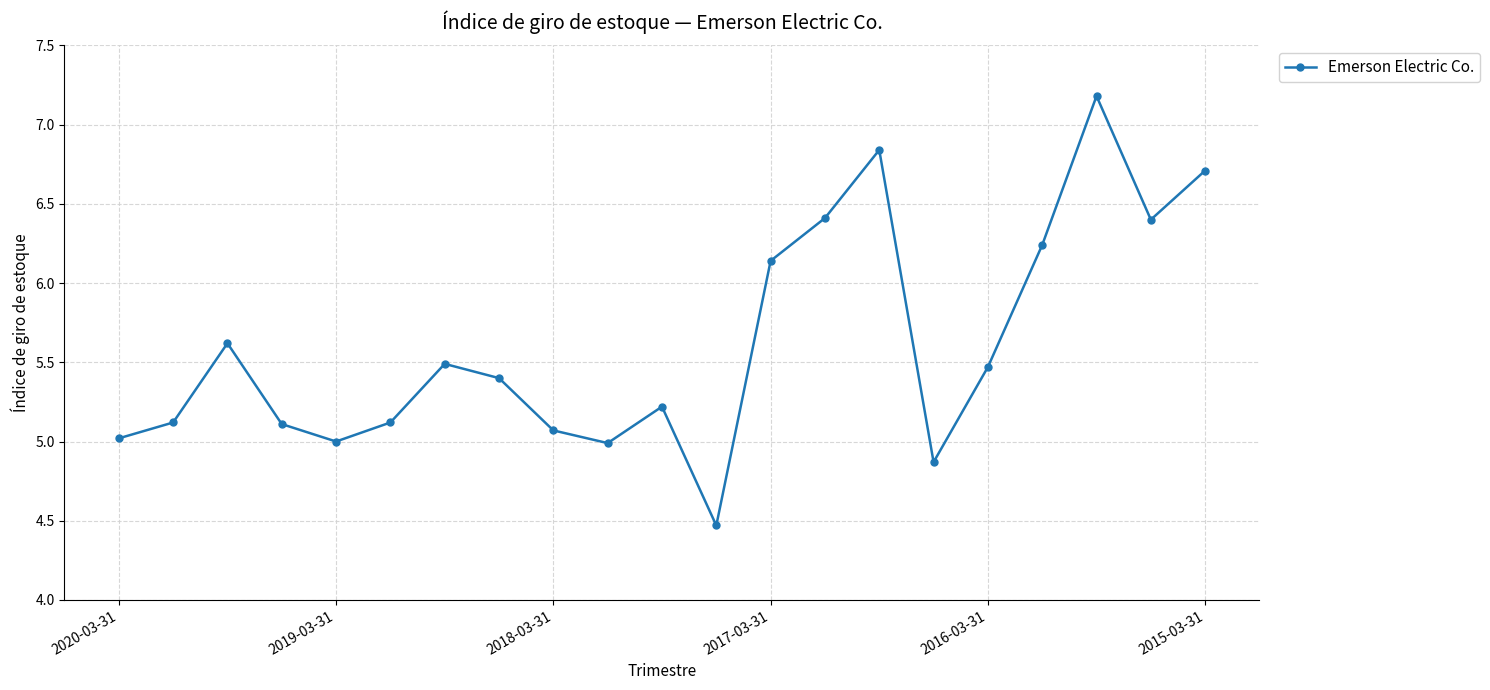

What is the difference between the second highest and second lowest values?

2.0